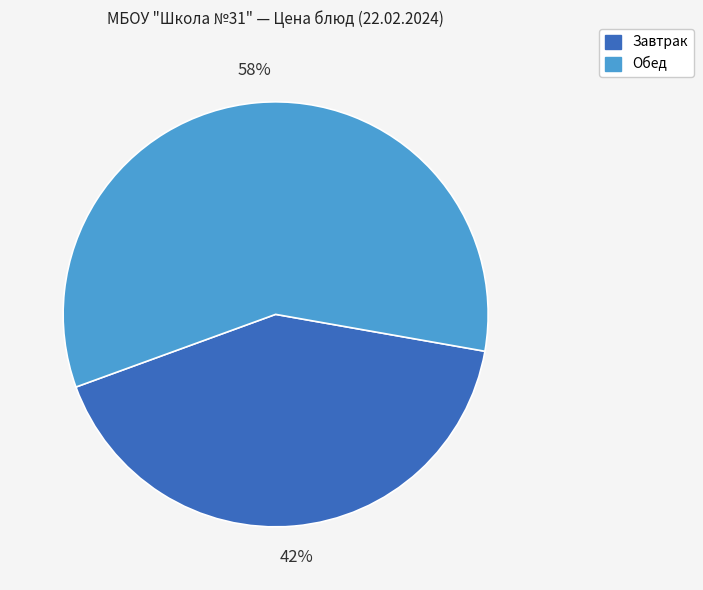

Is the sum of Обед and Завтрак greater than half?

Yes